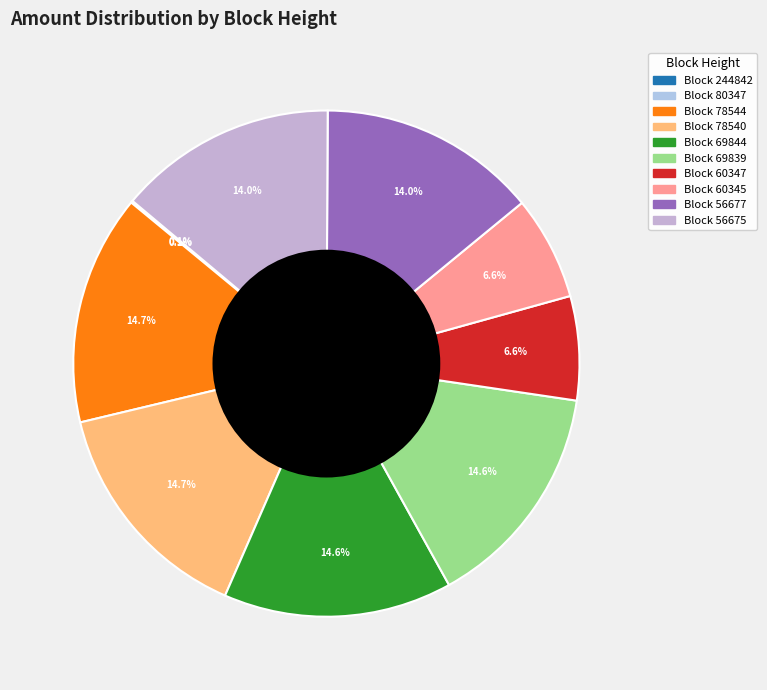

What is the smallest slice in the pie chart?

244842